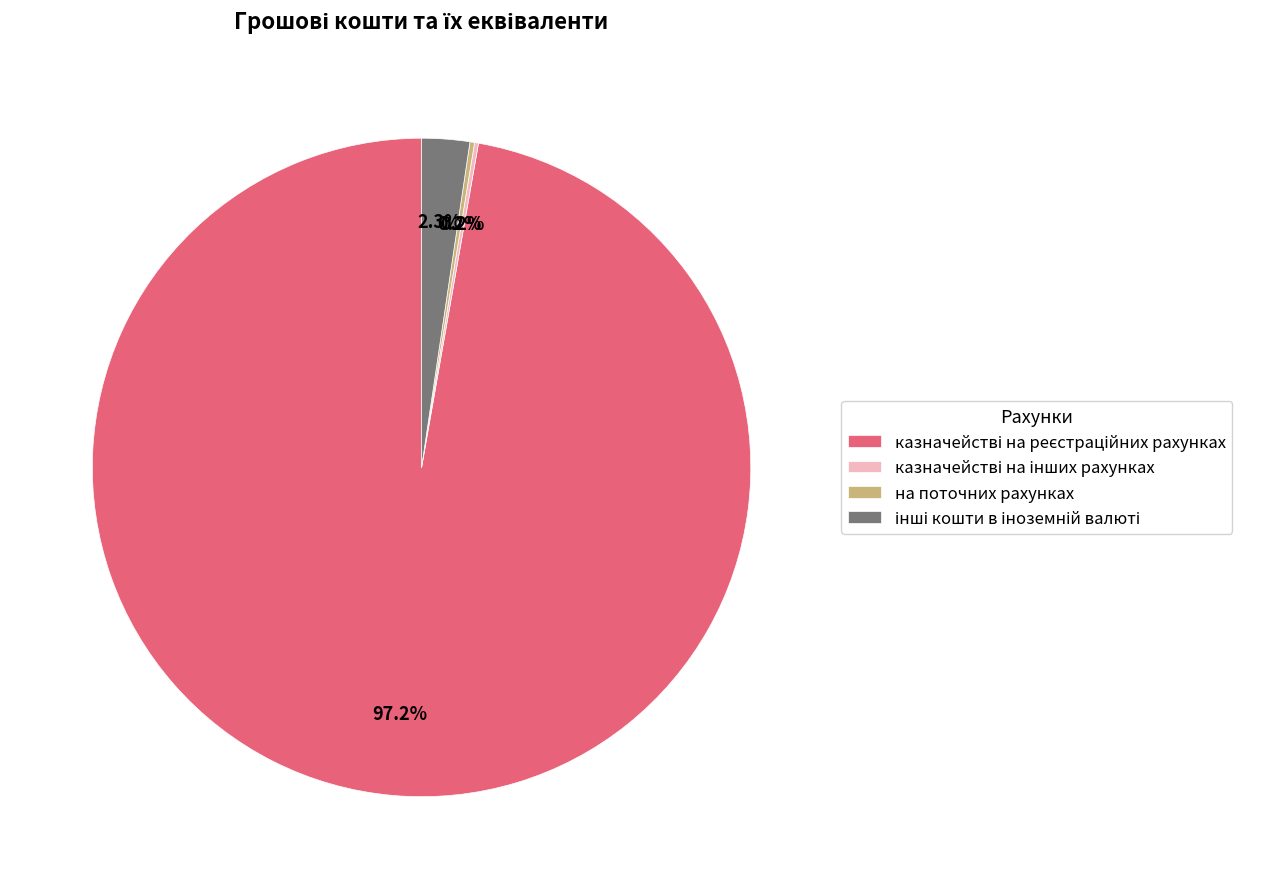

To the nearest percent, what is the difference between the largest and smallest slice percentages?

97%